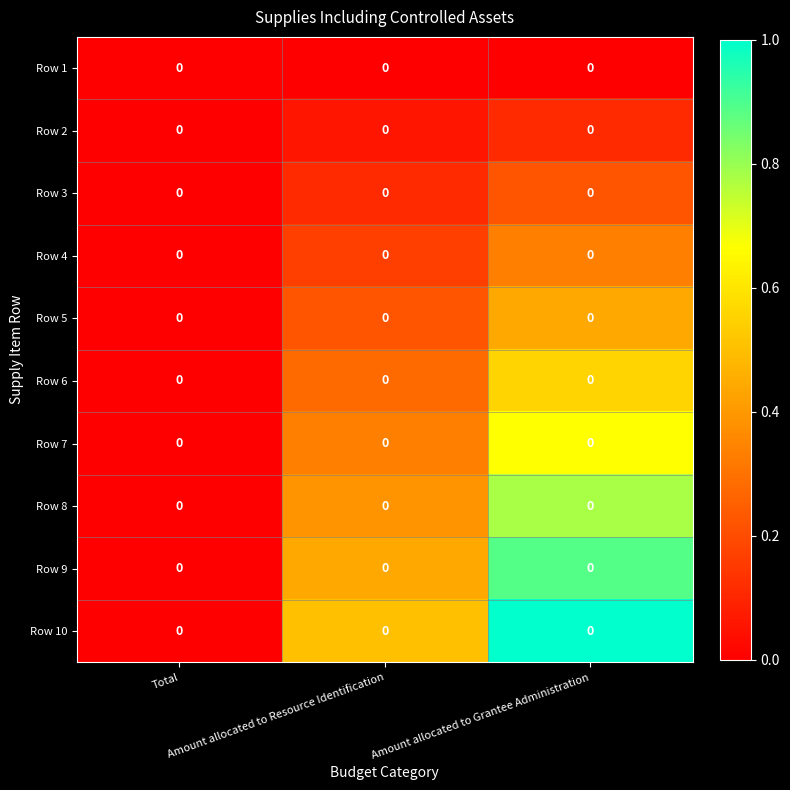

The Row 1 series shows 0.0 at Total. True or false?

True